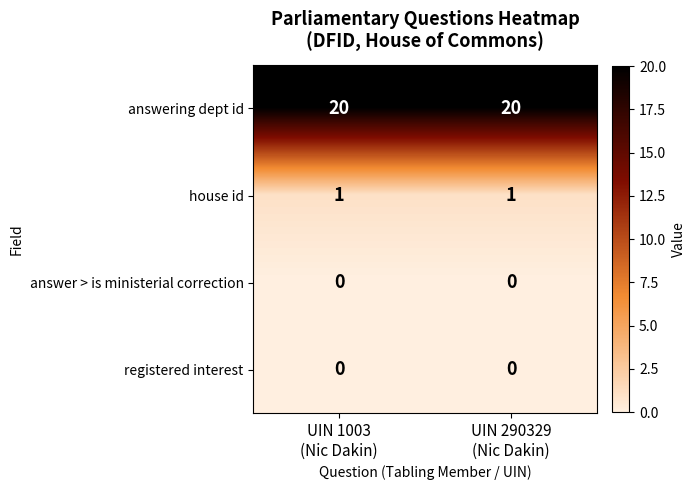

Which series has the largest total across all categories?

answering dept id